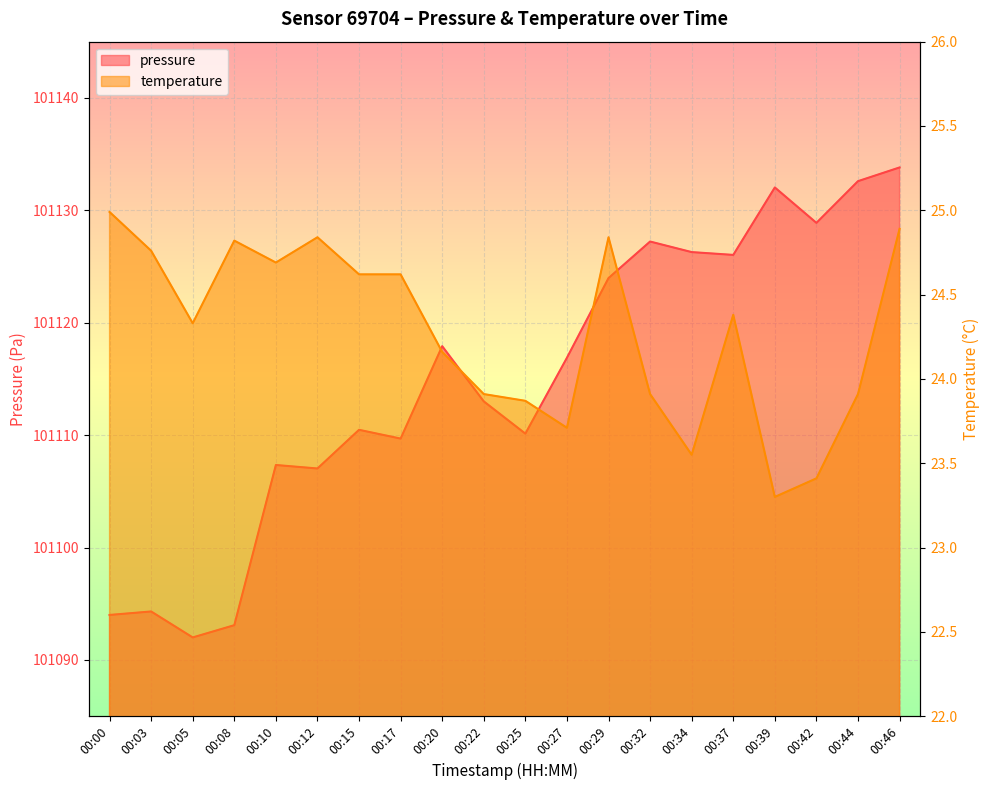

In temperature, how many points are higher than both neighbors (excluding endpoints)?

4